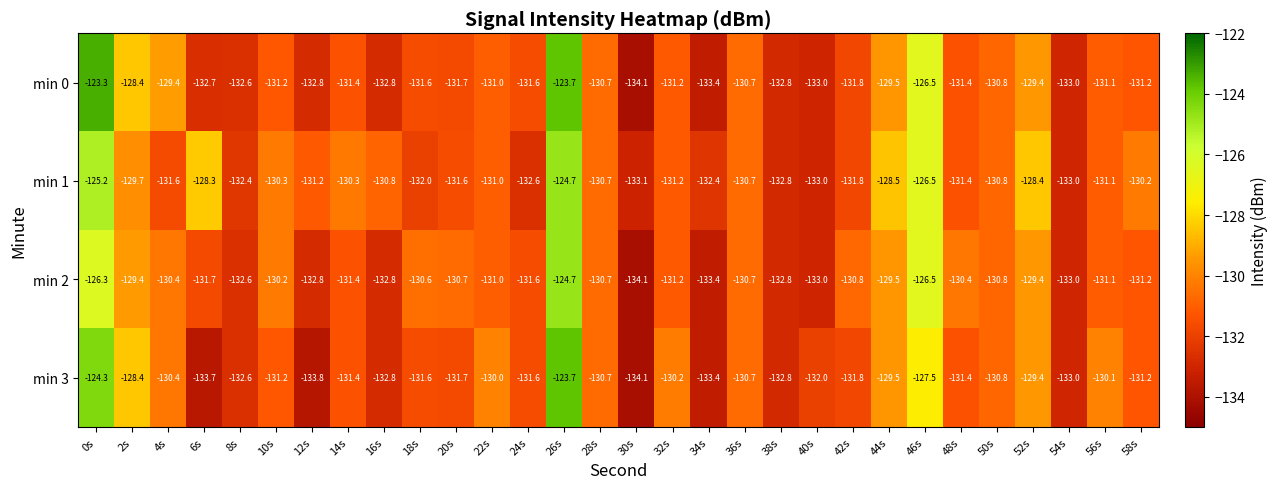

At which label is min 3 closest to -128?

2s